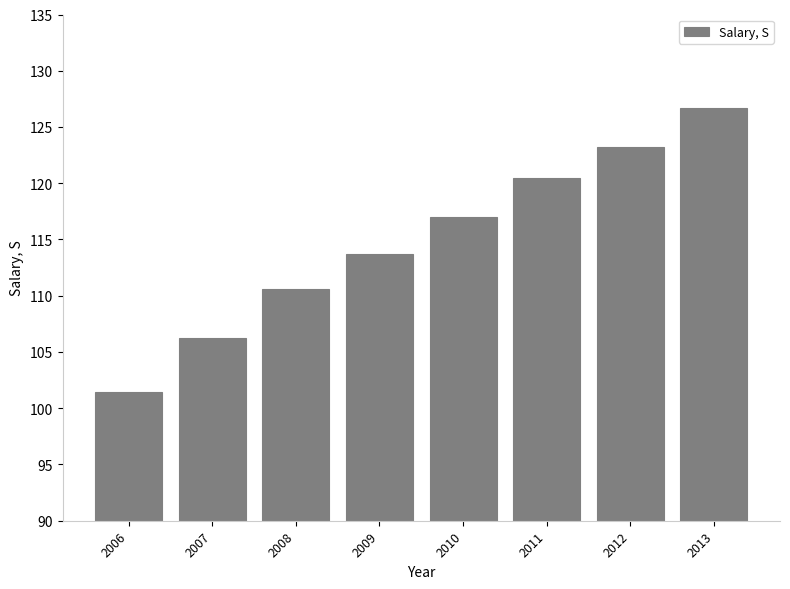

Where does the data first go above 116?

2010